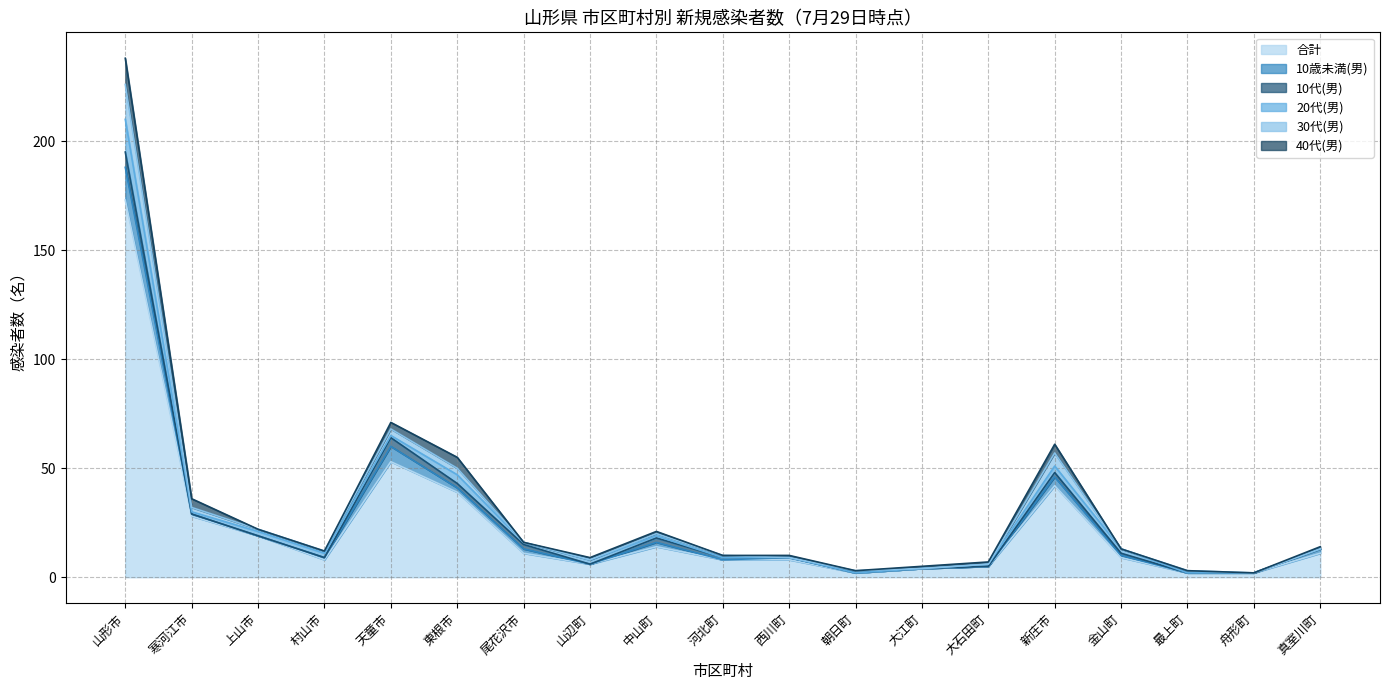

Is the value of 40代(男) at 東根市 greater than the value of 10歳未満(男) at 金山町?

Yes